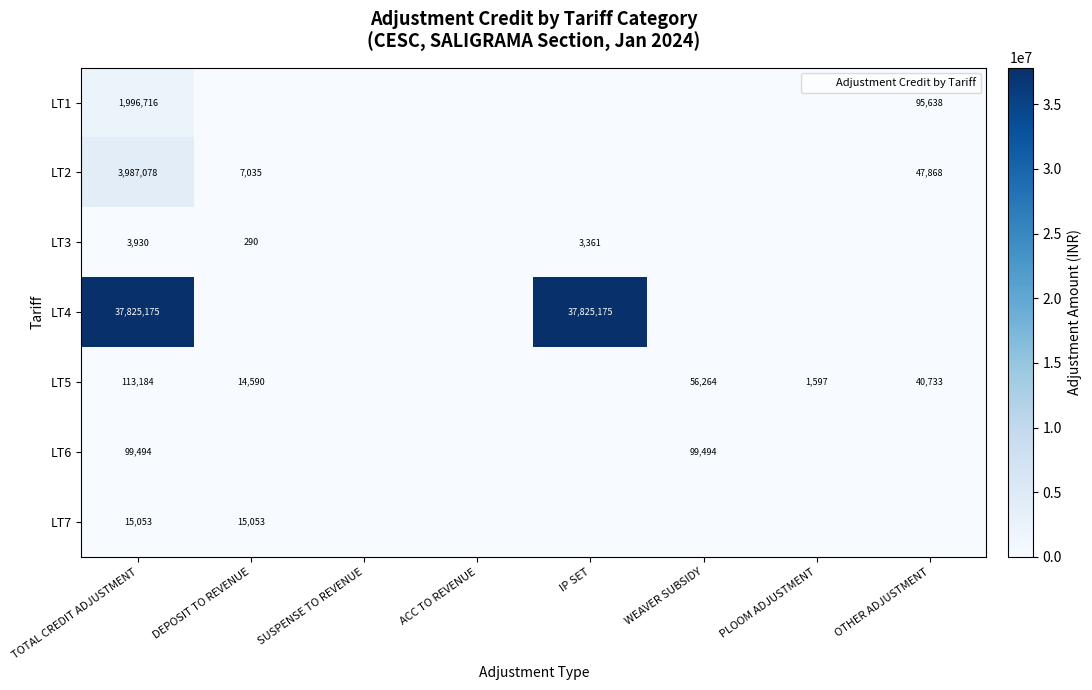

The value of LT5 at TOTAL CREDIT ADJUSTMENT is 113184. True or false?

True